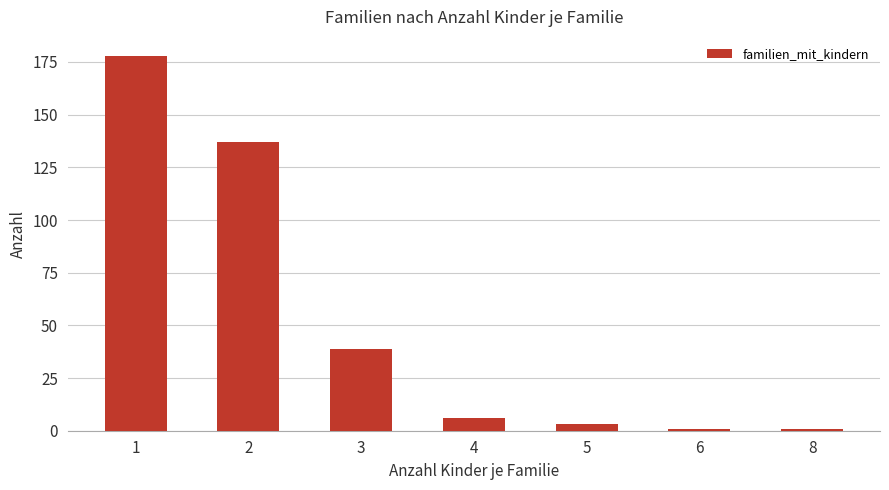

How many categories are shown in the chart?

7